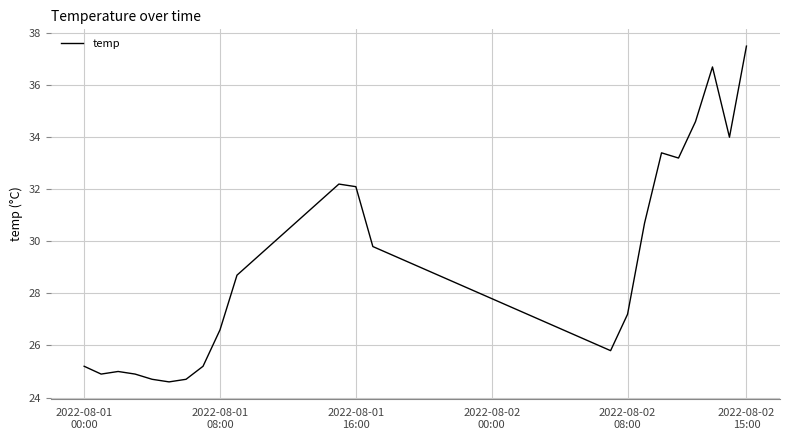

What is the difference between the maximum and minimum values?

12.9